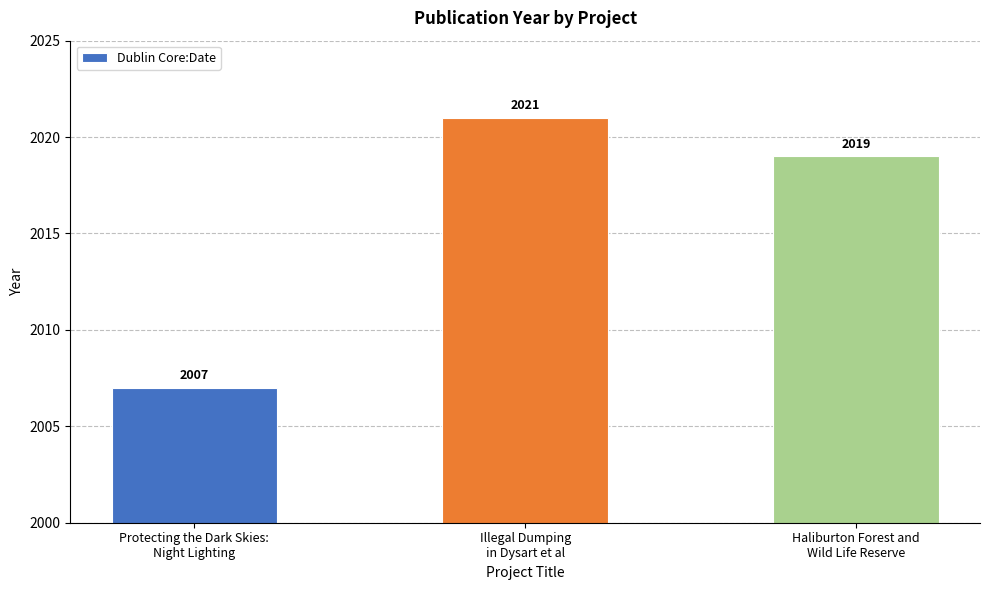

At which category does the chart reach its minimum across all series?

Protecting the Dark Skies:
Night Lighting